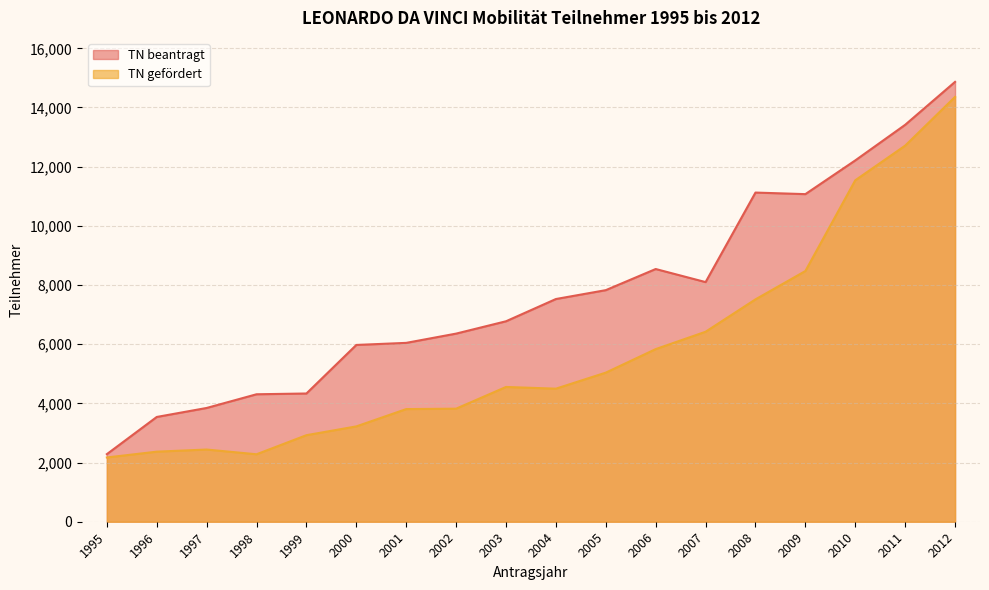

Rank the series by their maximum value, from lowest to highest.

TN gefördert, TN beantragt